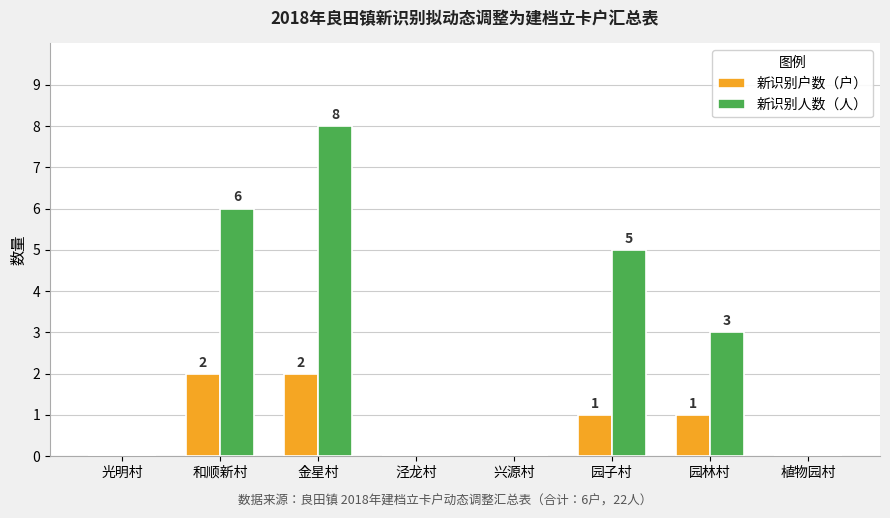

How many positive values does the 新识别人数（人） series have?

4